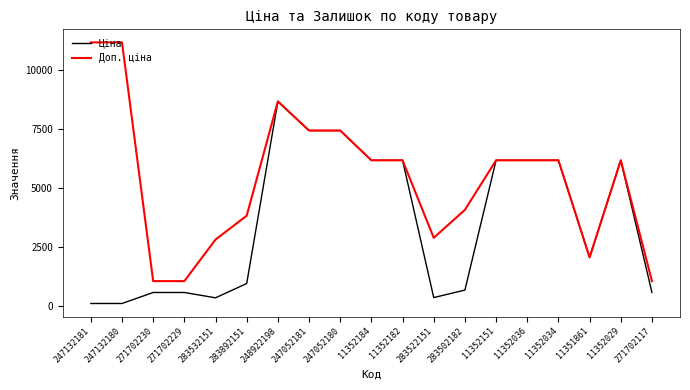

Is the value of Доп. ціна at 283532151 greater than the value of Ціна at 283532151?

Yes